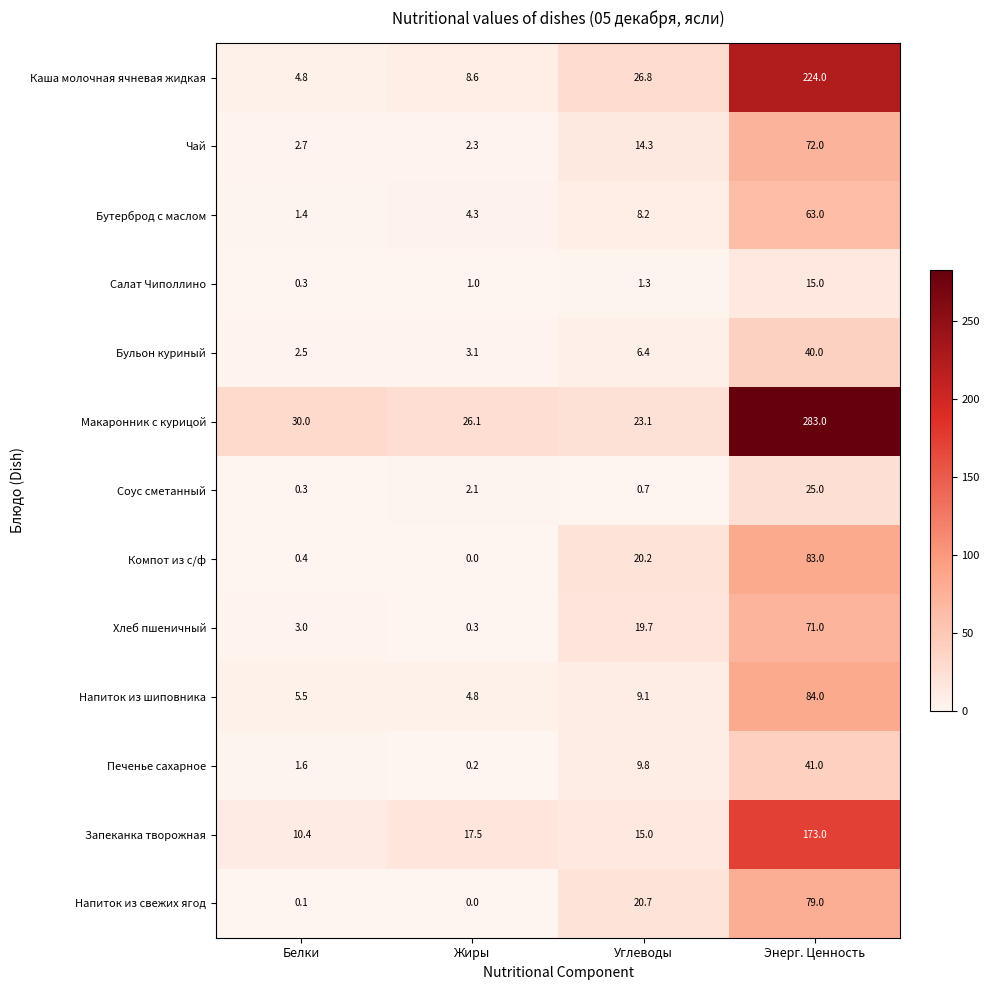

Which category has the highest value in the Чай series?

Энерг. Ценность